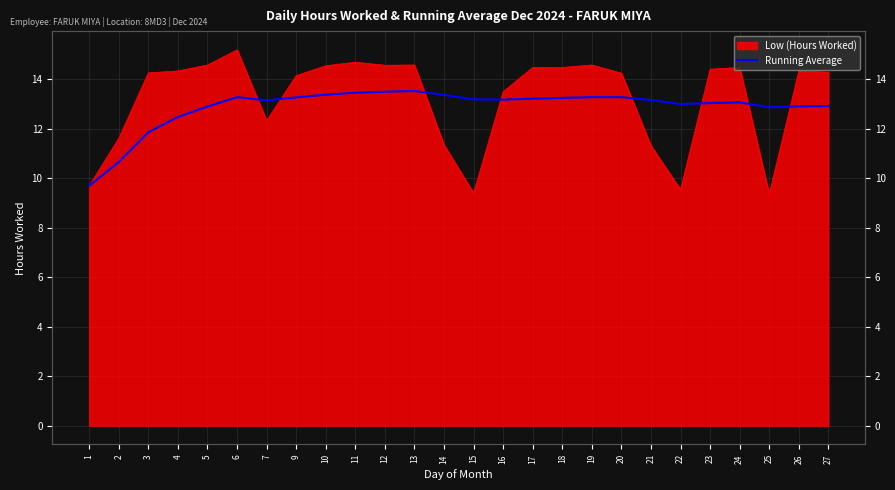

What is the difference between the maximum and minimum values?

3.8